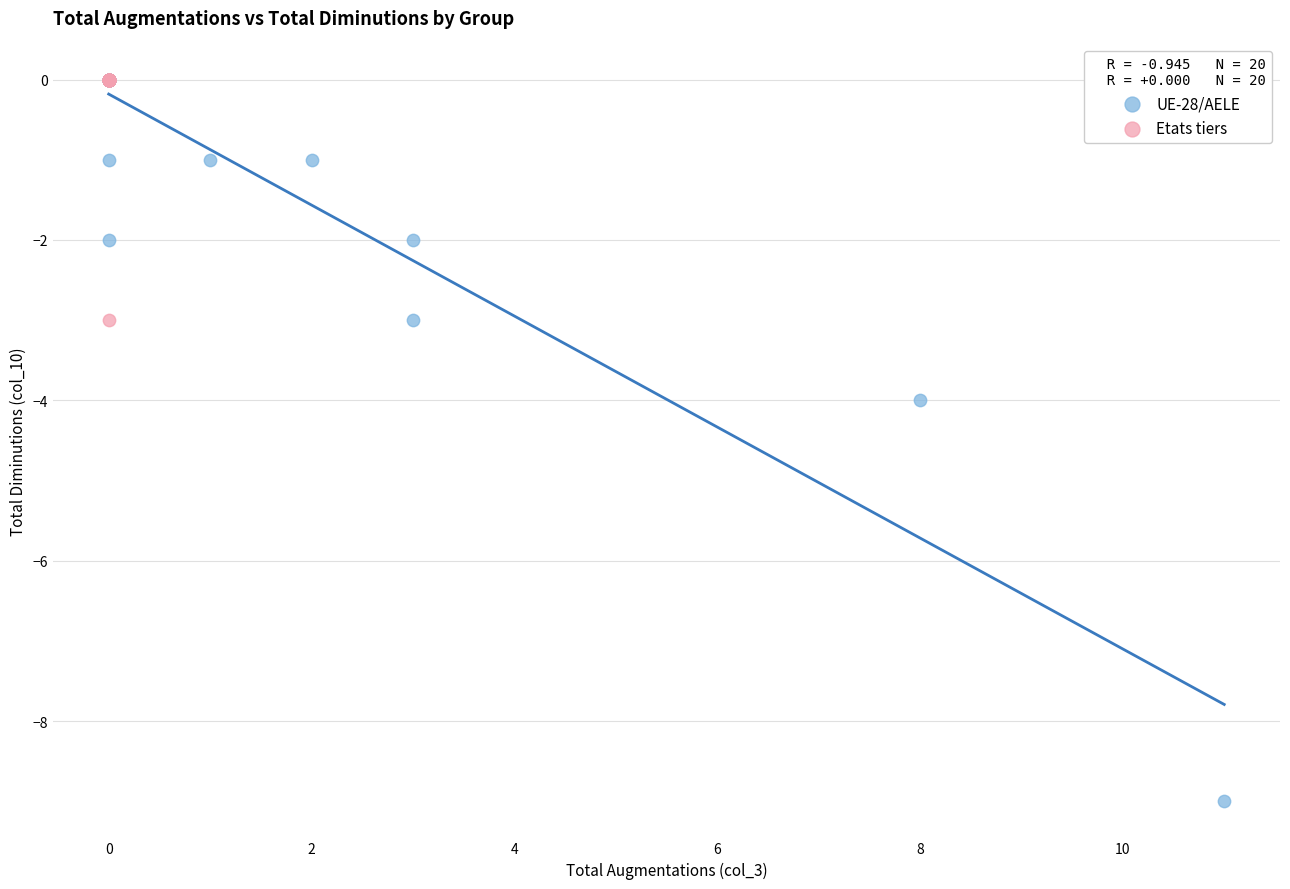

Which series has the widest spread of Y values?

UE-28/AELE